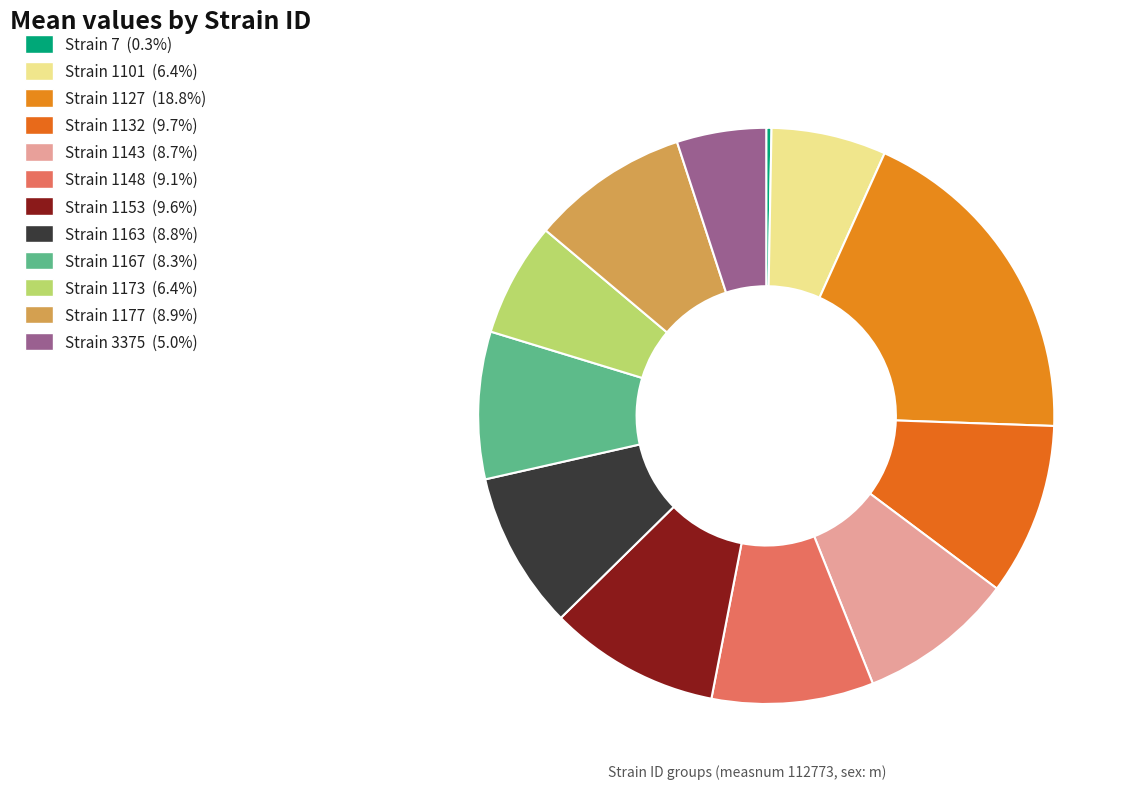

Count the number of slices in the pie.

12